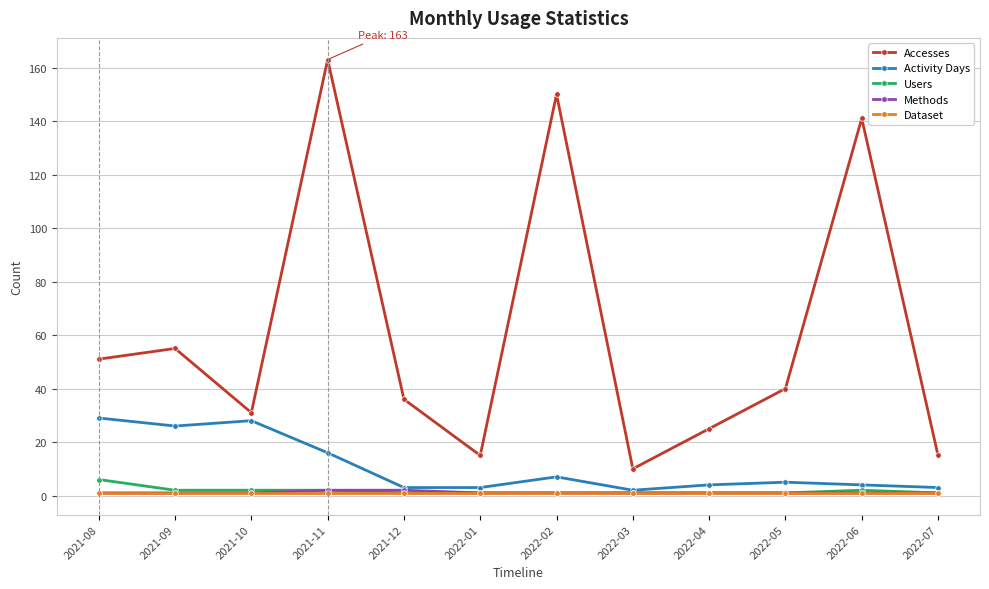

Which category has the highest value across all series?

2021-11